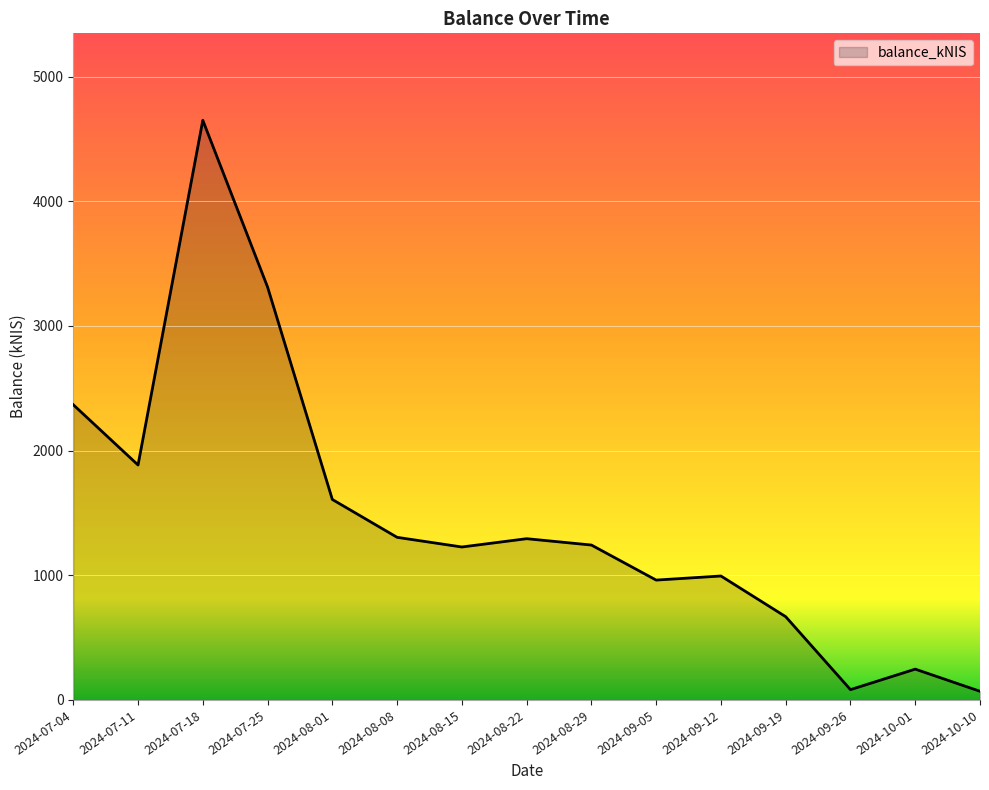

How many distinct data groups are displayed?

1